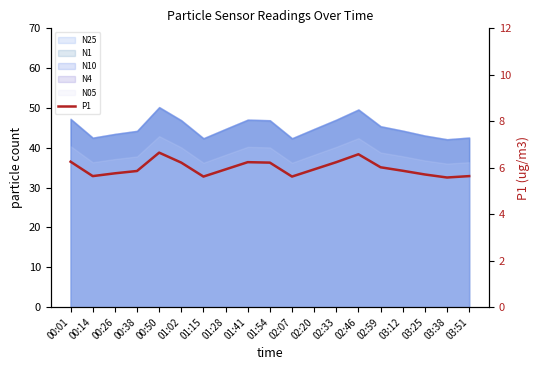

What is the label of the 5th point from the right?

02:59